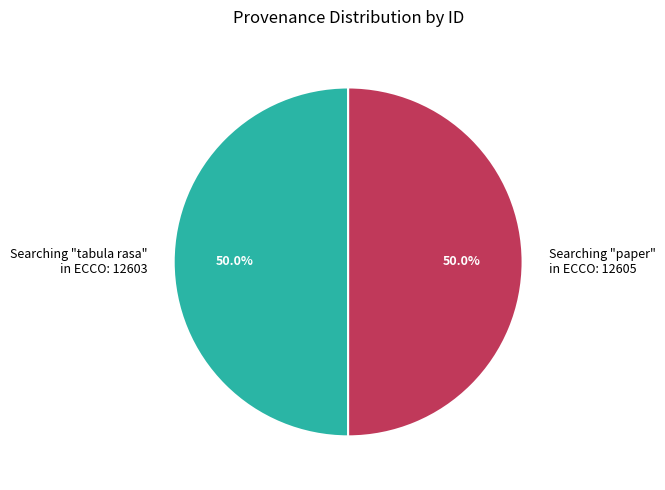

Combined, do Searching "tabula rasa" in ECCO: 12603 and Searching "paper" in ECCO: 12605 account for over 50%?

Yes